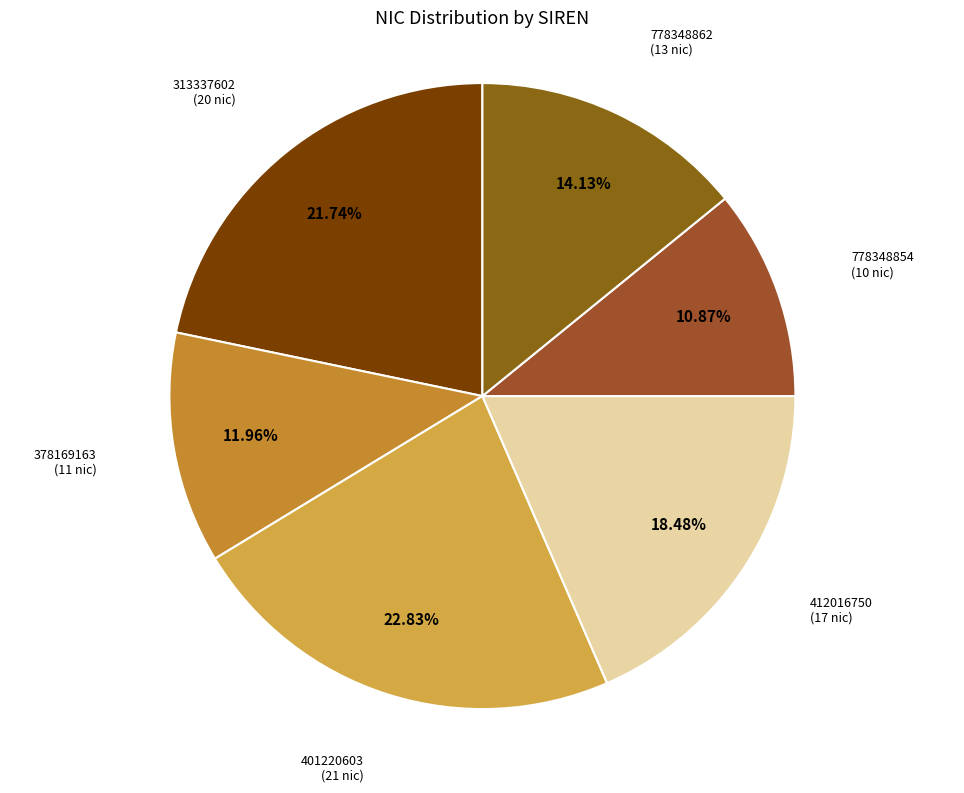

How many slices are in this pie chart?

6